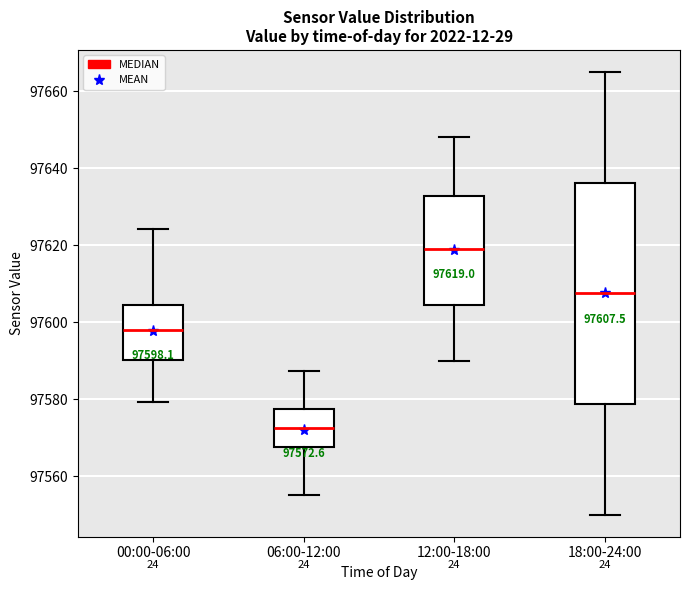

Comparing the boxes themselves (not the whiskers), which one is the tallest?

18:00-24:00